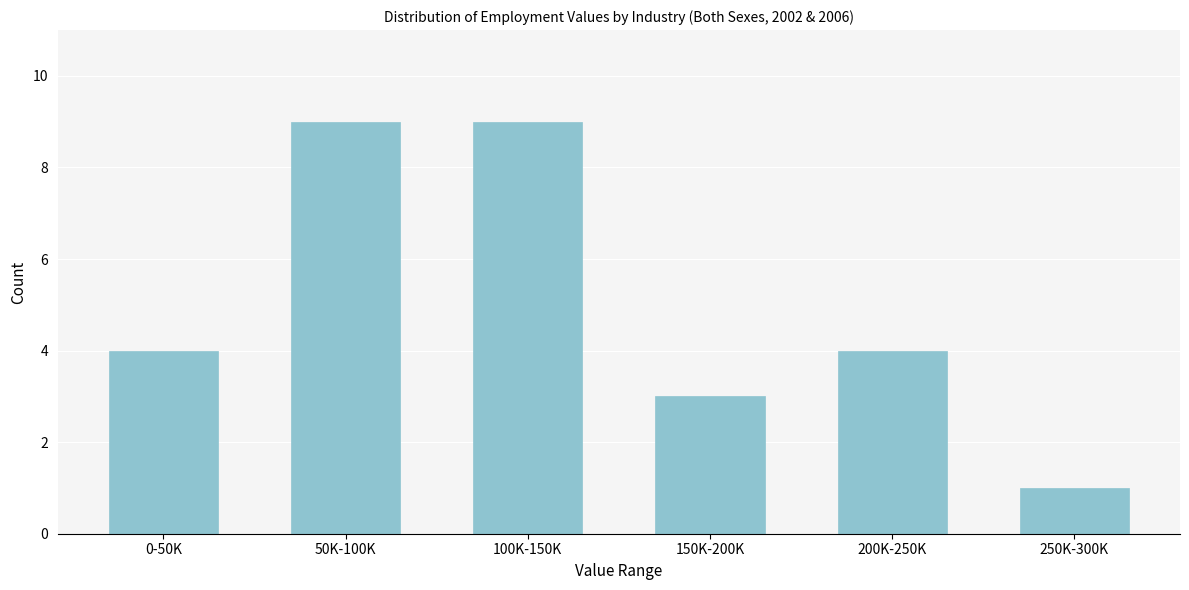

Reading right to left, what are all the values shown in this chart?

250K-300K=1	200K-250K=4	150K-200K=3	100K-150K=9	50K-100K=9	0-50K=4